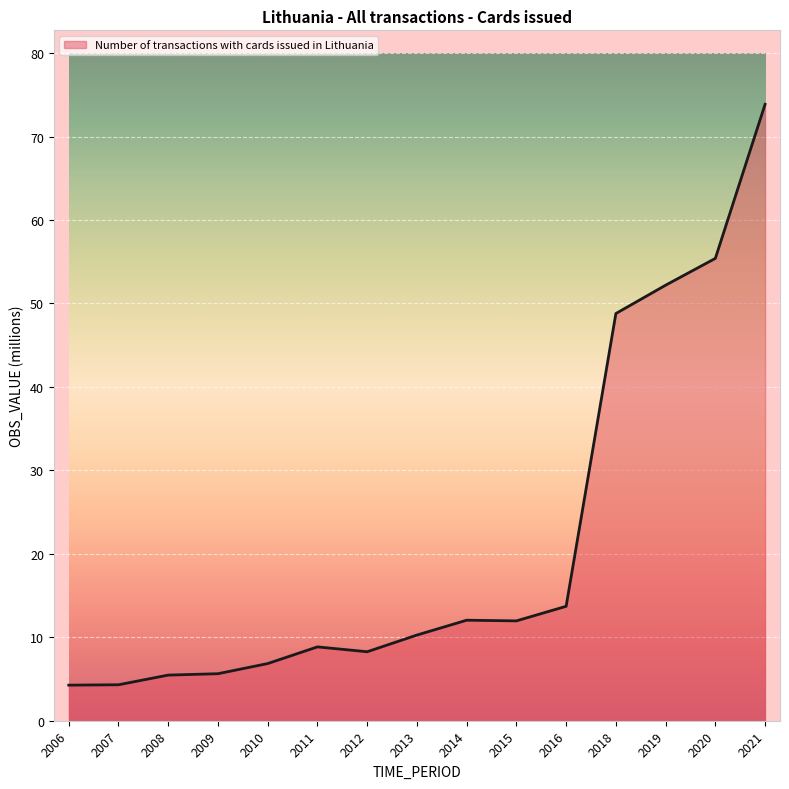

Read the value at 2012.

8.3